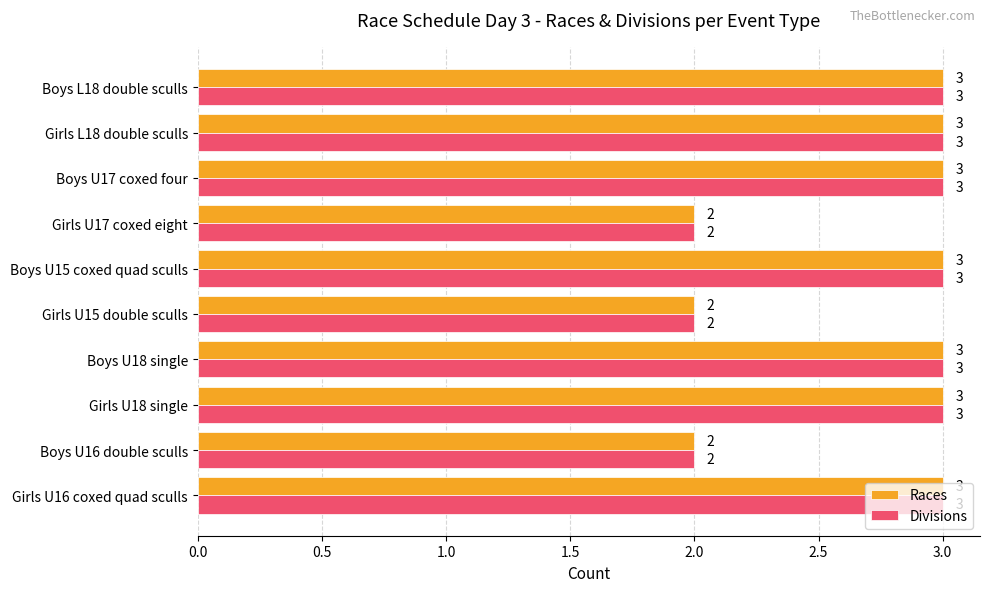

What is the maximum value for Races?

3